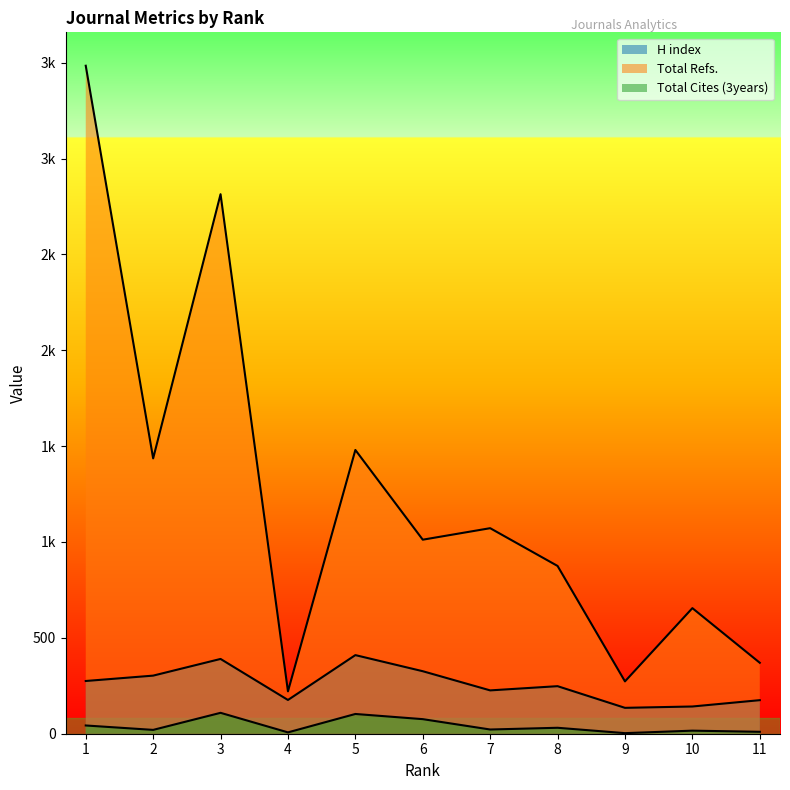

What is the difference between the highest and lowest values at 5?

1377